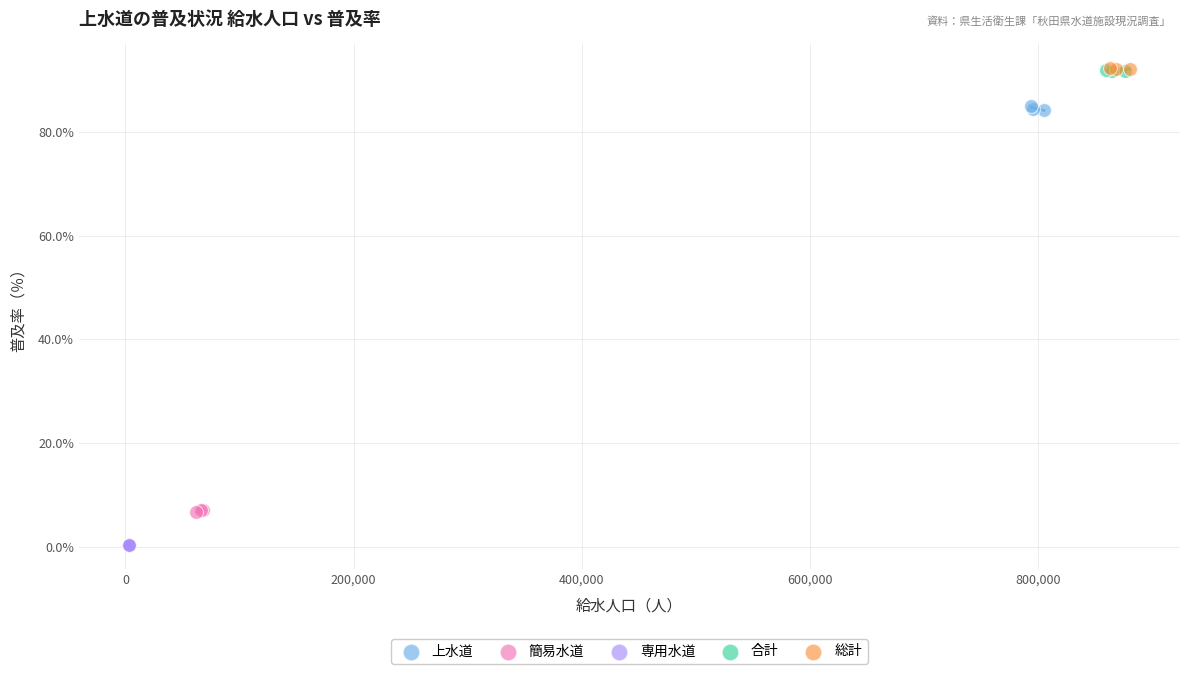

Which series contains the lowest Y value?

専用水道